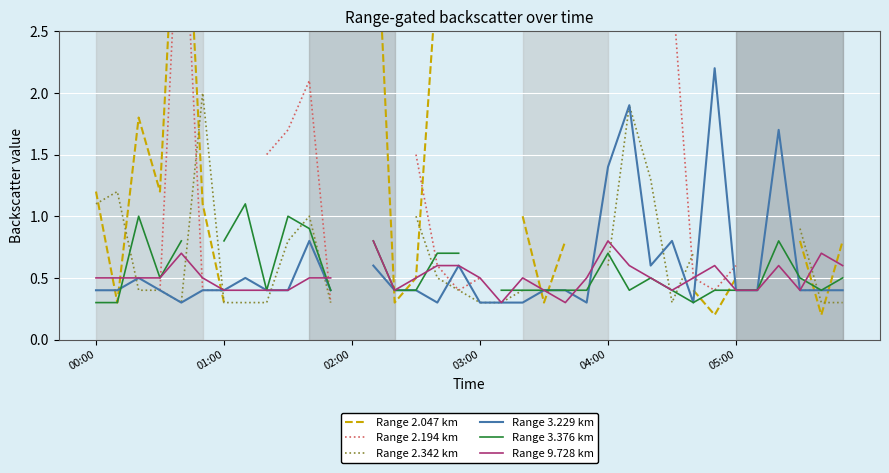

Which series ends up on top after the final intersection of Range 3.376 km and Range 2.194 km?

Range 3.376 km